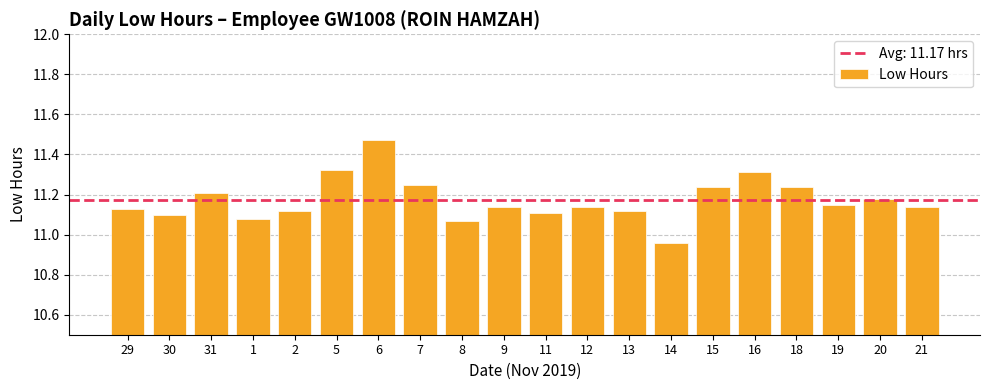

What is the sum of the values at 30 and 13?

22.2